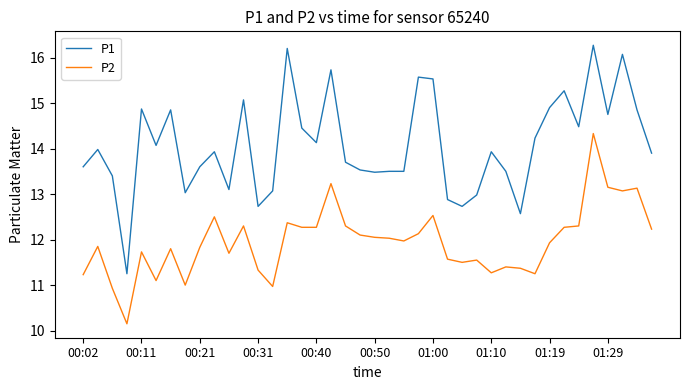

Which series has the largest range (max minus min)?

P1